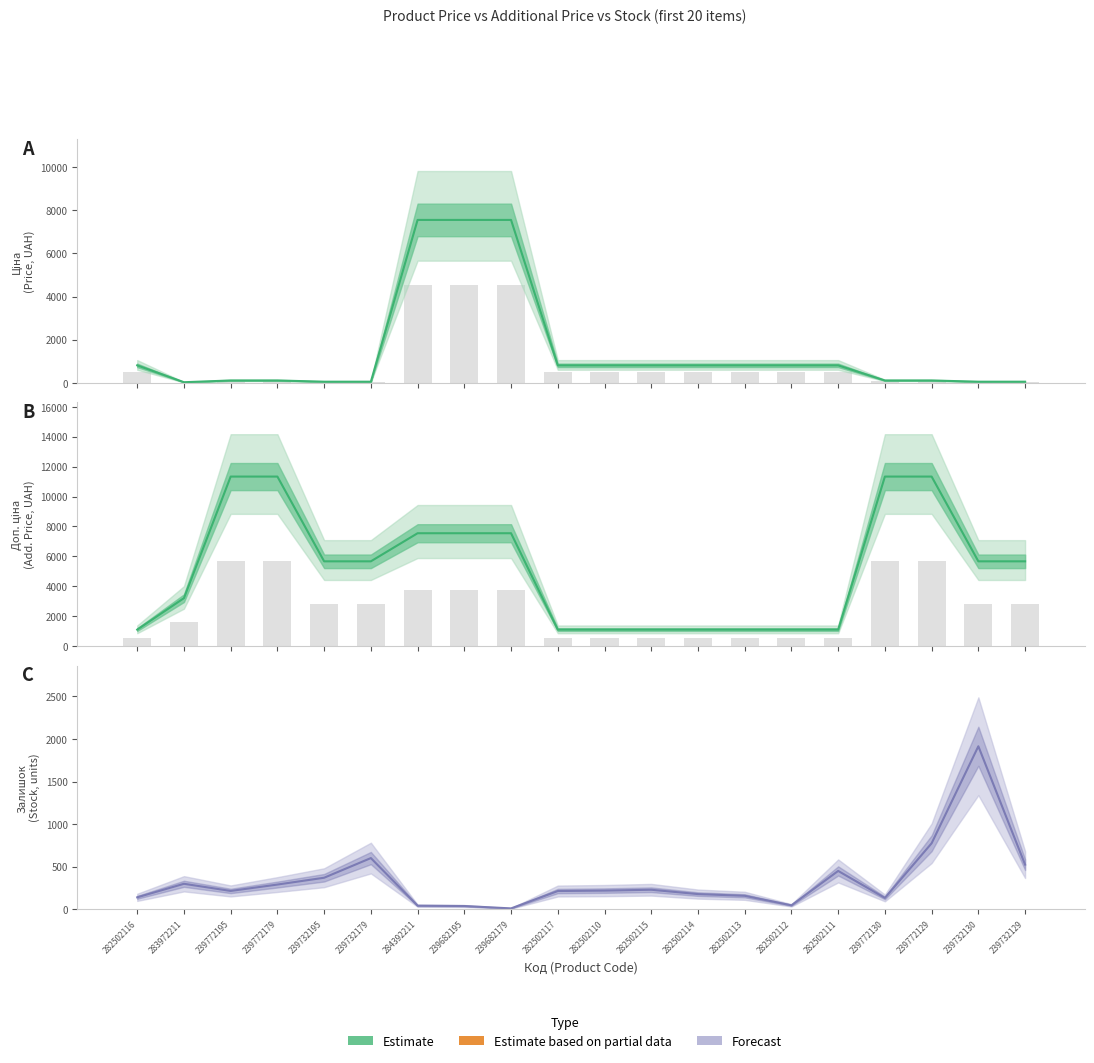

List the series in order of their peak value, highest first.

Доп. ціна (Estimate), Ціна (Estimate), Доп. ціна bar, Ціна bar, Залишок (Forecast)